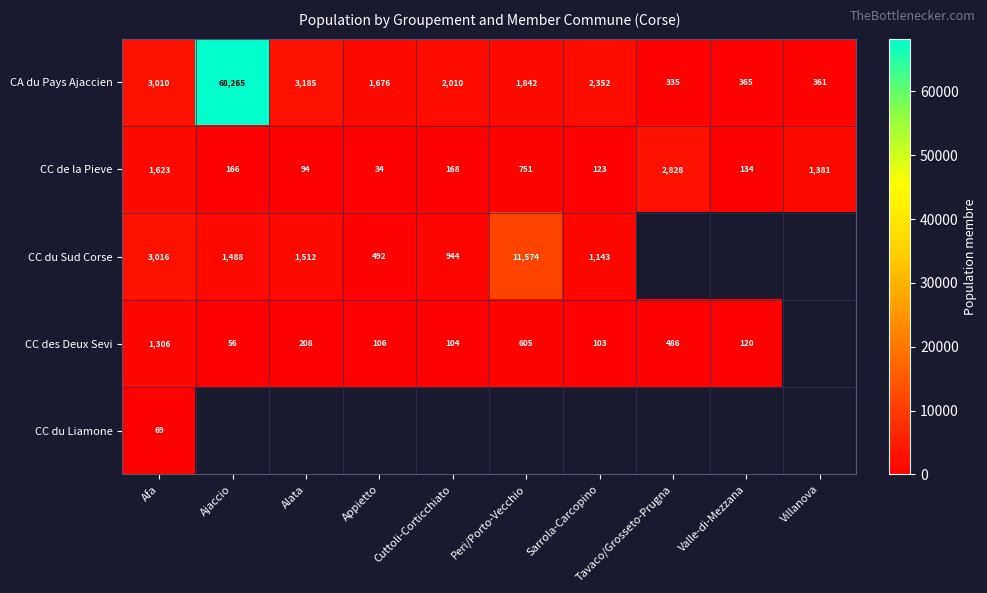

What is the average value of the CA du Pays Ajaccien series?

8340